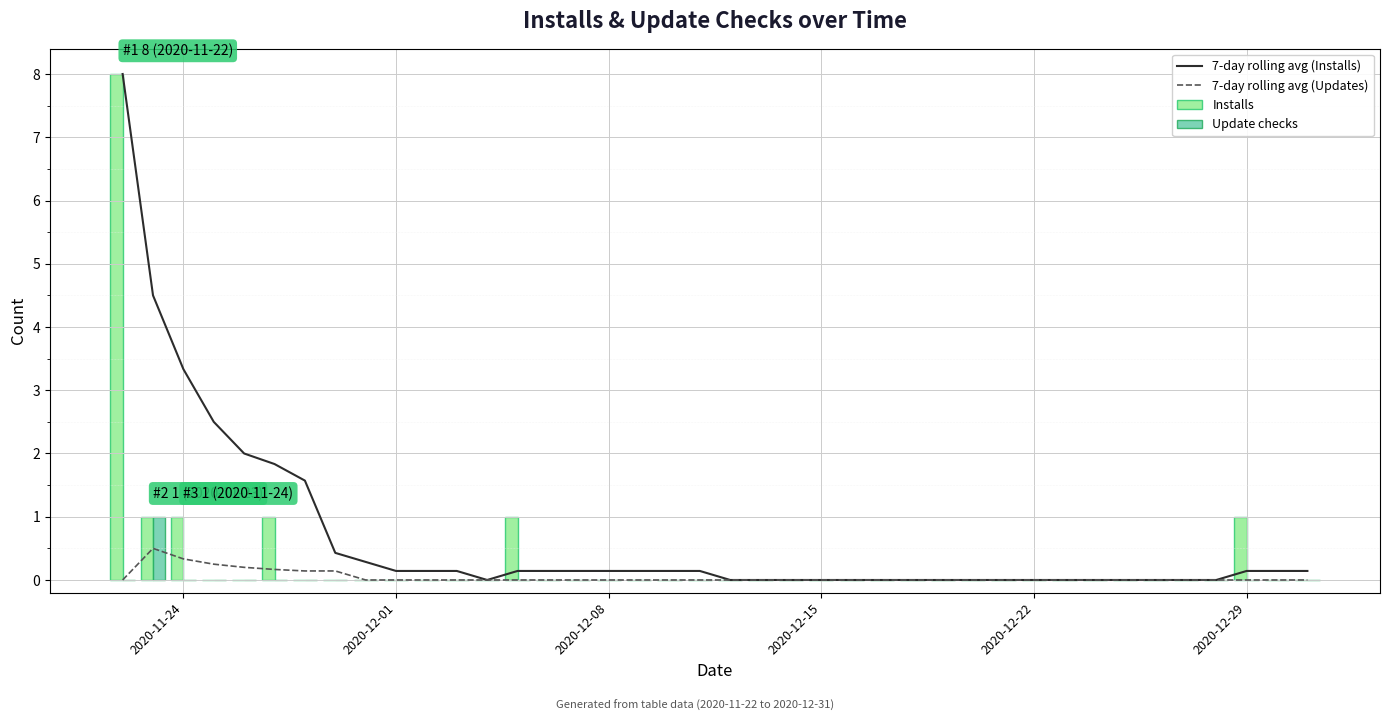

Are the bars horizontal?

No